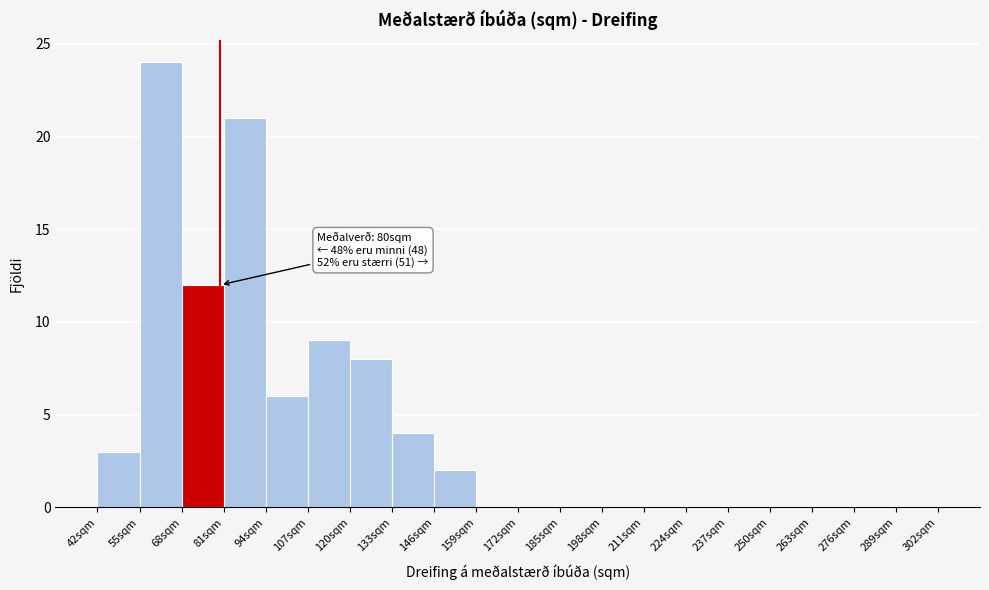

Over which range of the x-axis is the bar tallest?

55 to 68